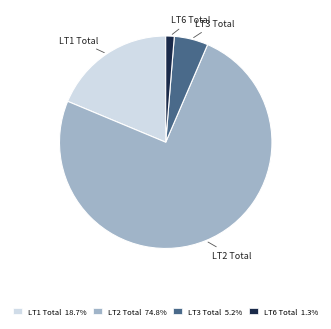

Which slice is the smallest?

LT6 Total